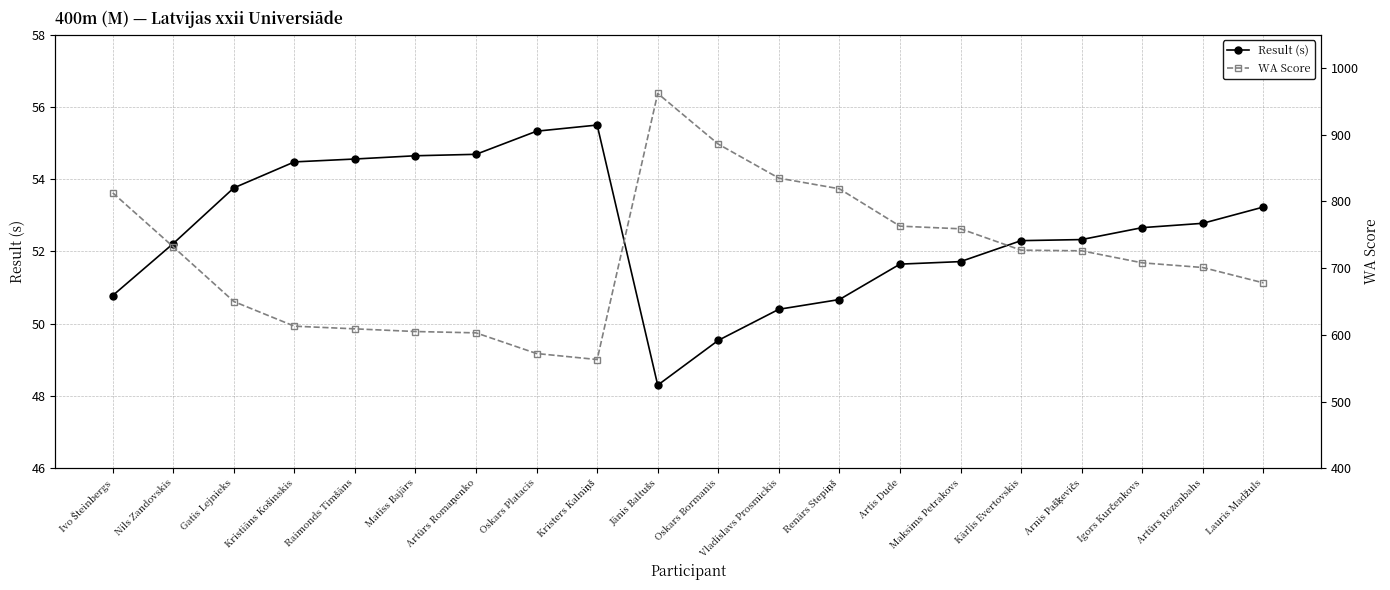

What are all the series names shown in the legend?

Result (s), WA Score